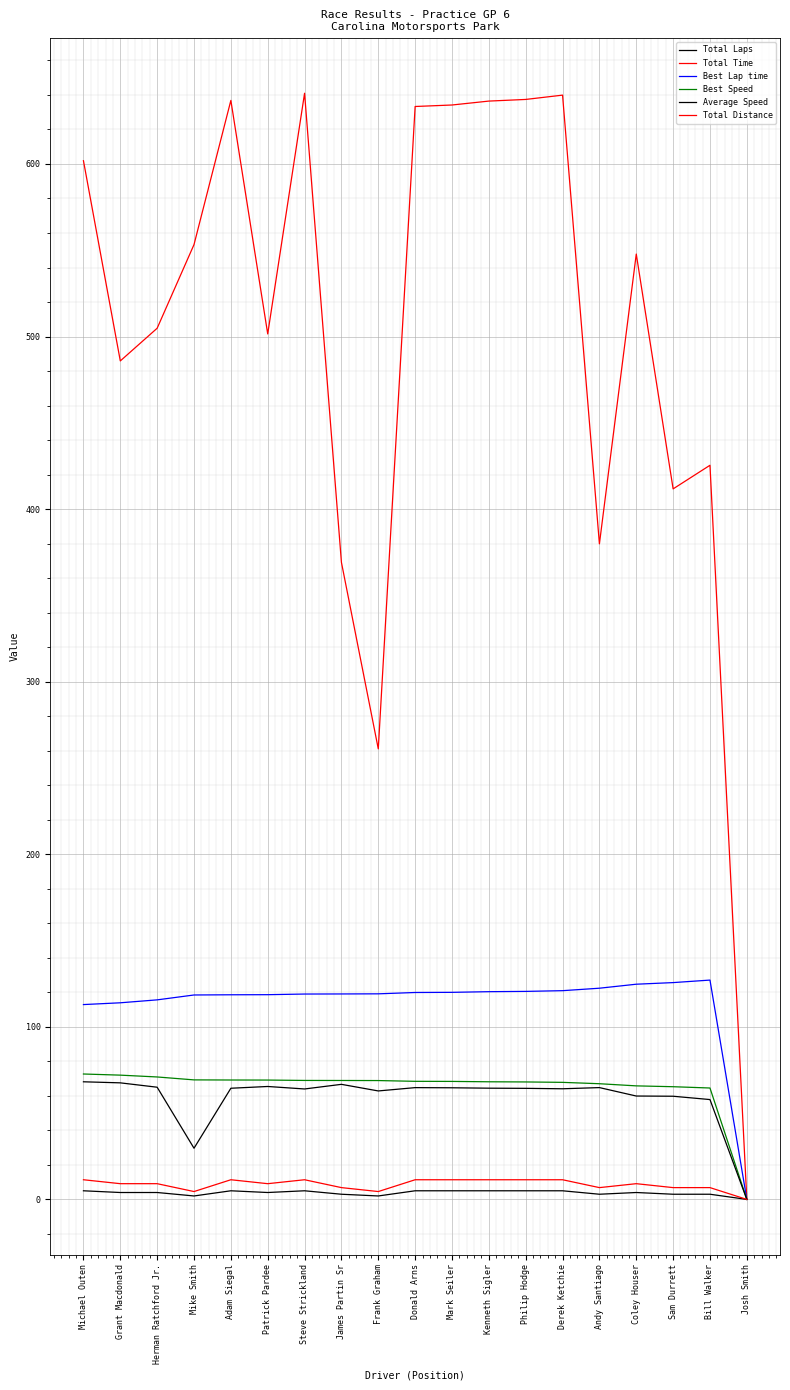

True or false: Average Speed has a value of 0.0 at Josh Smith.

True